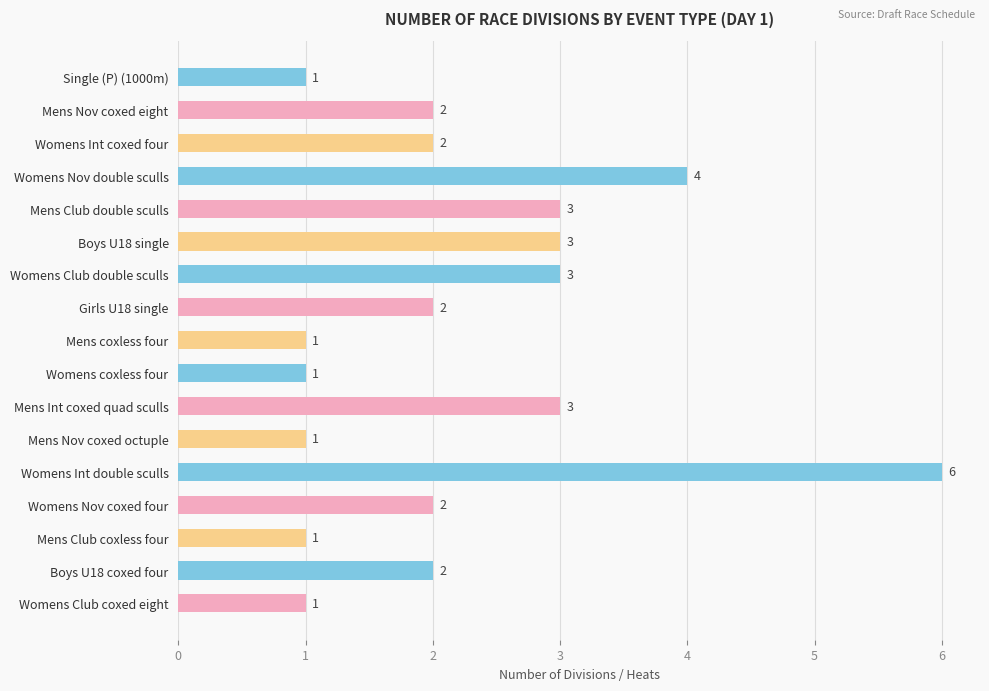

Approximately how many times larger is the value at Mens Nov coxed octuple compared to Single (P) (1000m)?

1.0